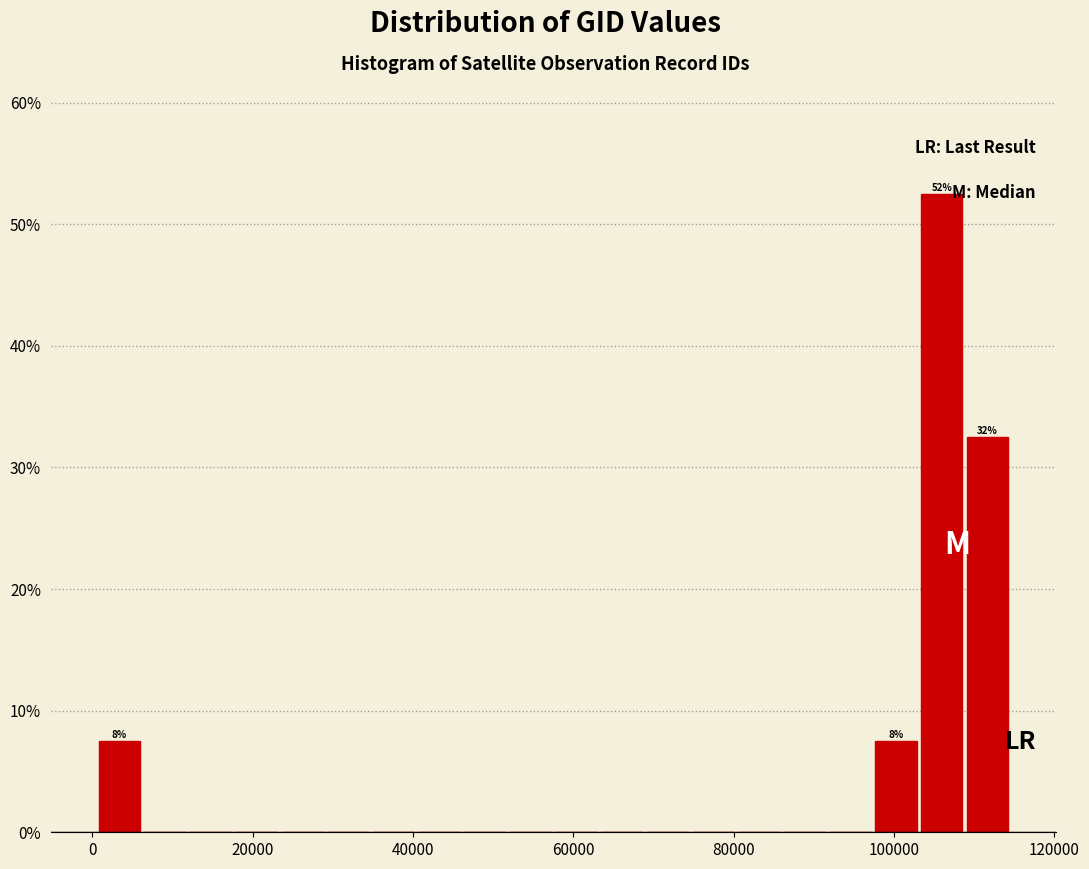

Read against the x-axis, roughly where is the centre of the tallest bar?

106000